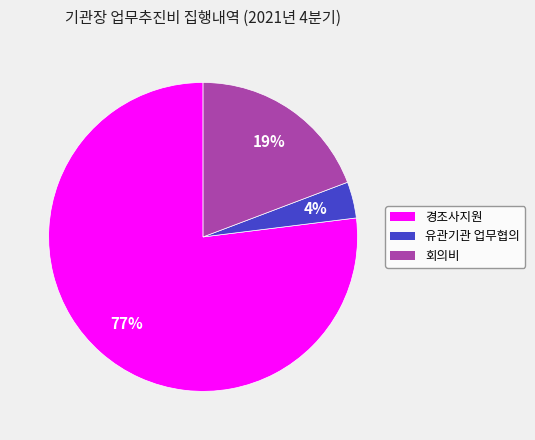

Which slice represents more than half of the pie?

경조사지원